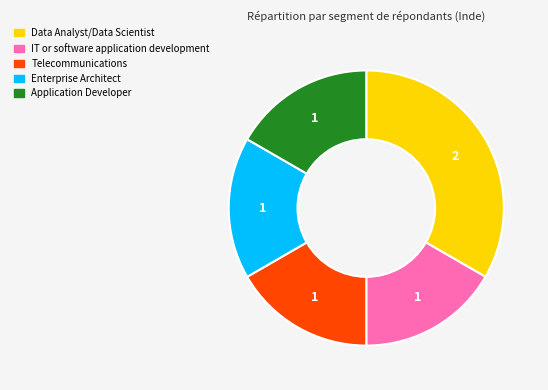

Is the sum of Telecommunications and IT or software application development greater than half?

No